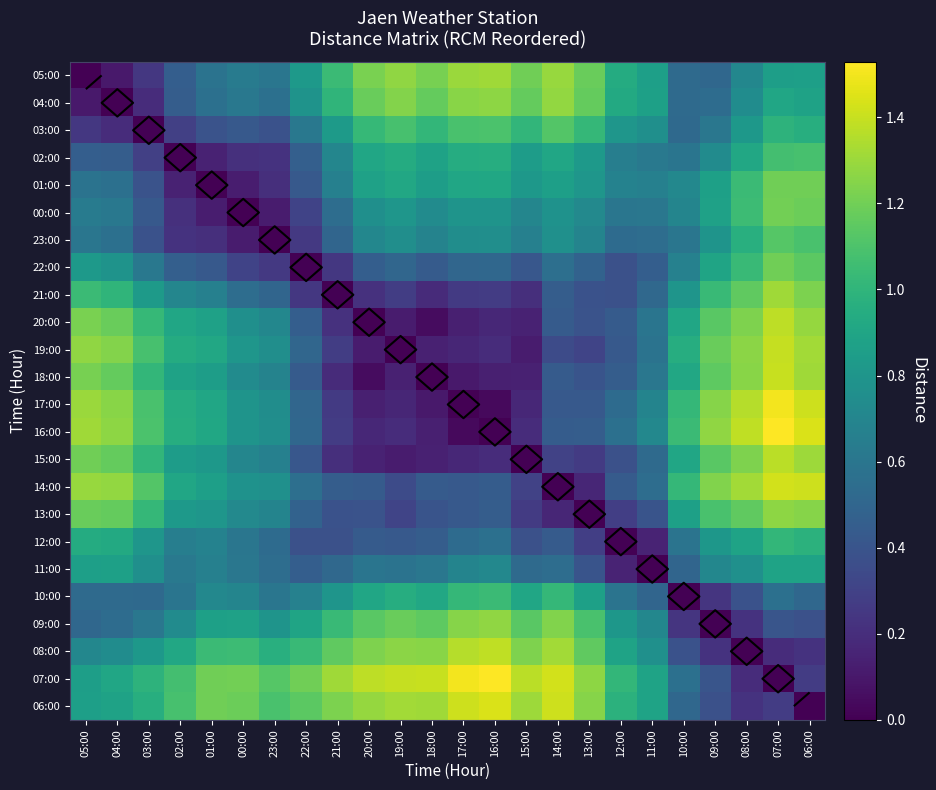

What is the difference between the 18:00 values at 20:00 and 18:00?

0.1